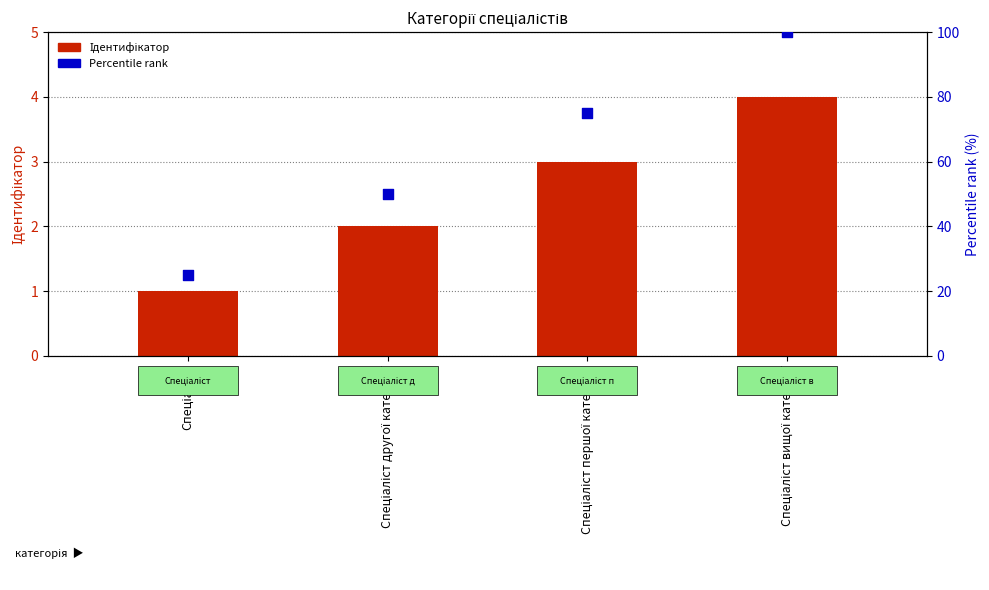

What is the total value across all series at Спеціаліст вищої категорії?

104